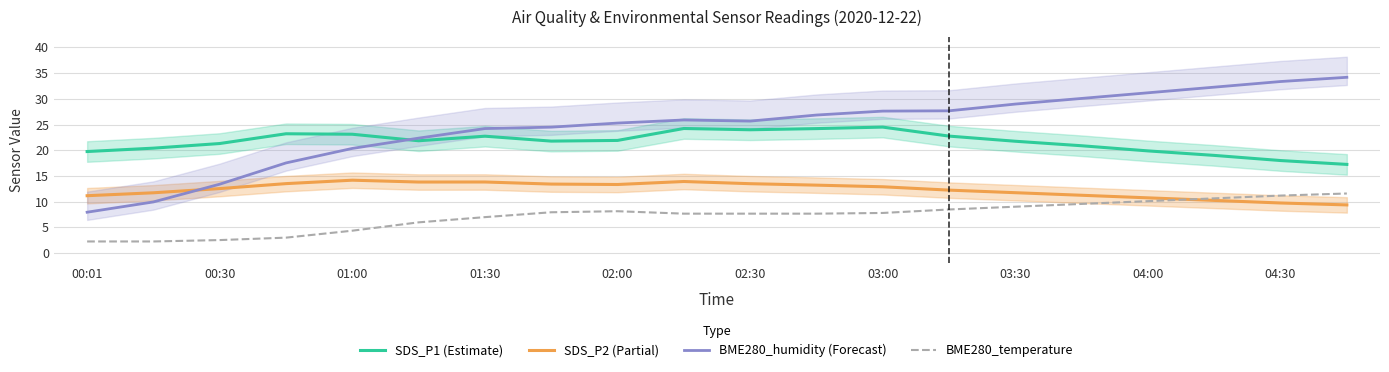

What is the value of the BME280_temperature point at the 7th from the left?

7.0